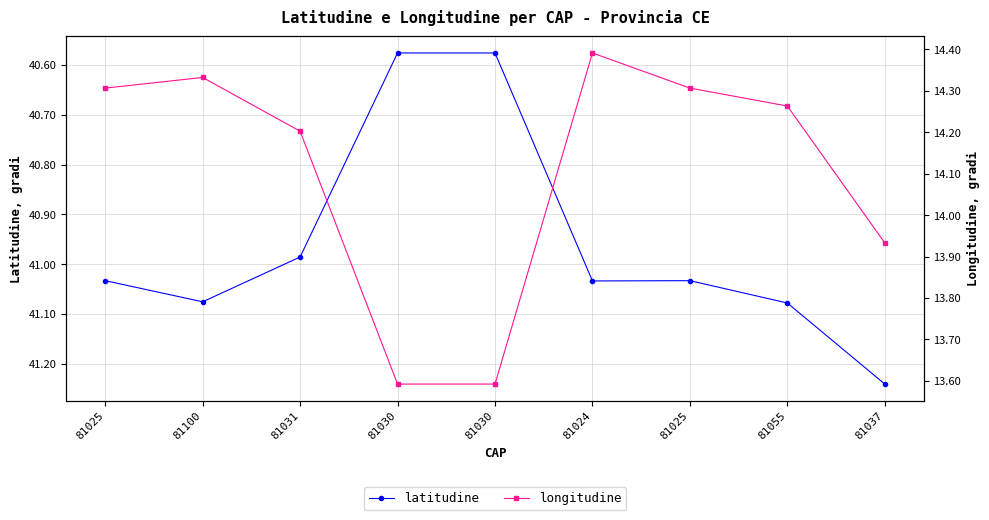

Rank the categories by latitudine value from highest to lowest.

81037, 81055, 81100, 81024, 81025, 81025, 81031, 81030, 81030